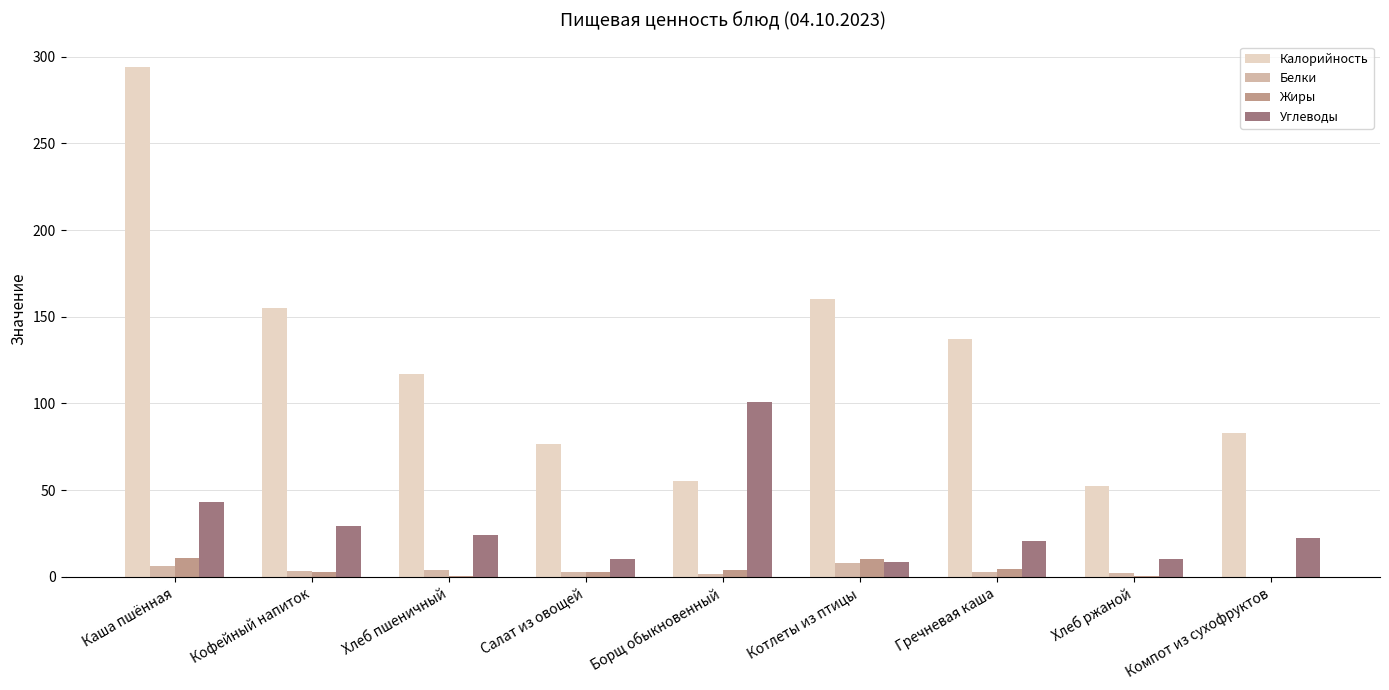

What is the total value across all series at Гречневая каша?

165.3